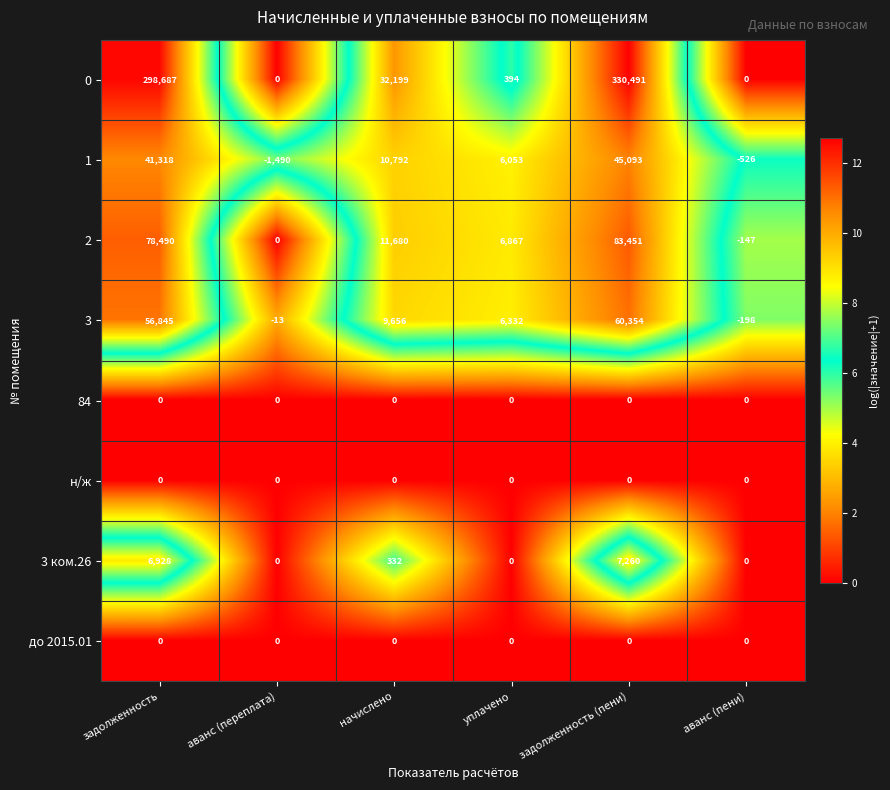

At which label is 3 closest to 30078?

начислено